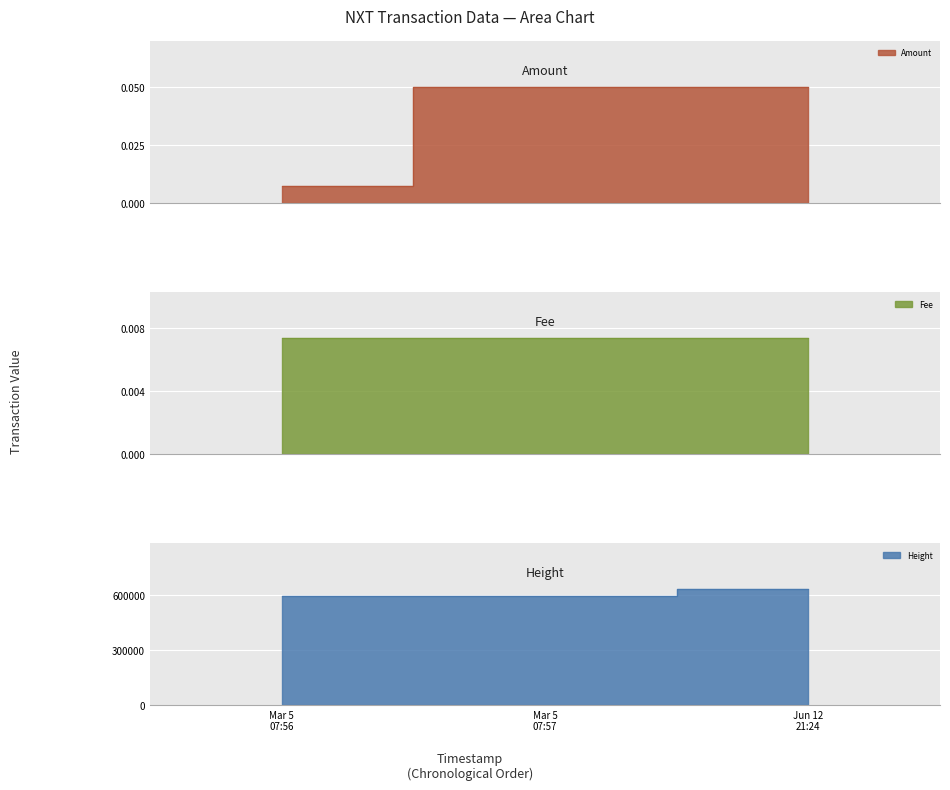

Is it true that Height equals 595560.0 at Mar 5 07:56?

True